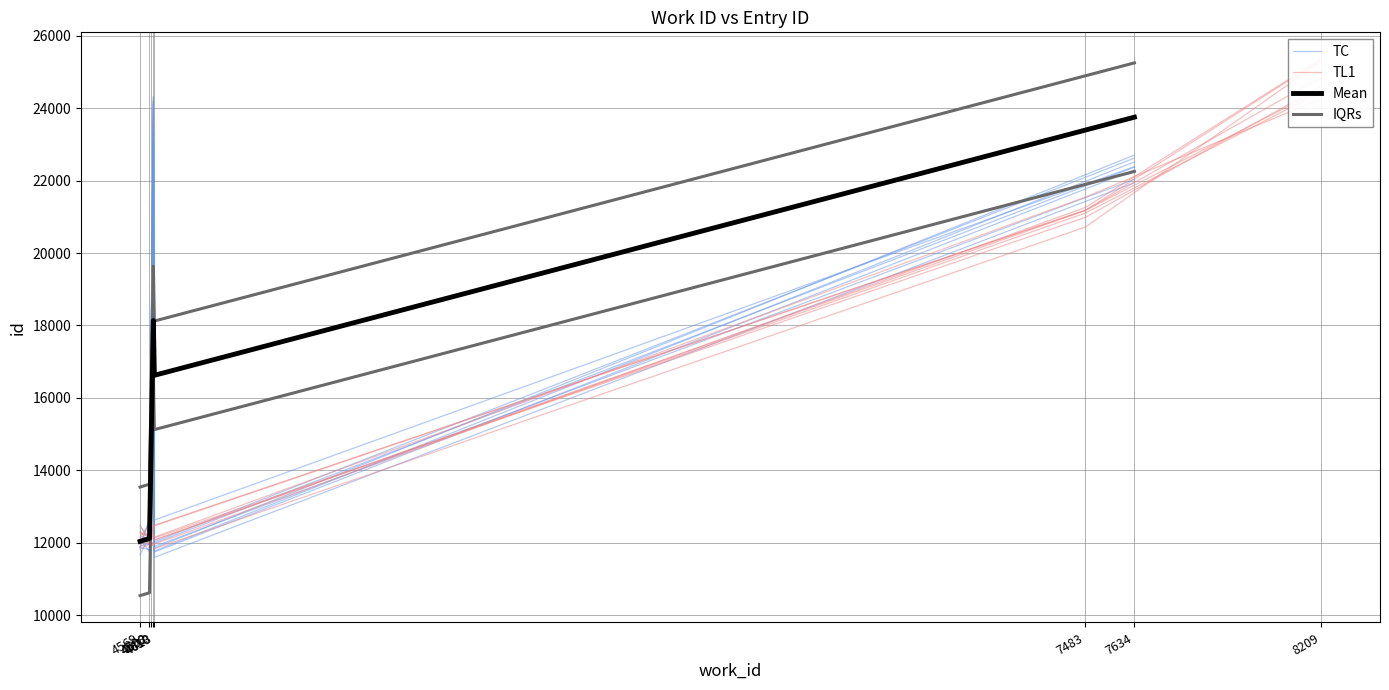

Is this an area chart (filled region under the line)?

No